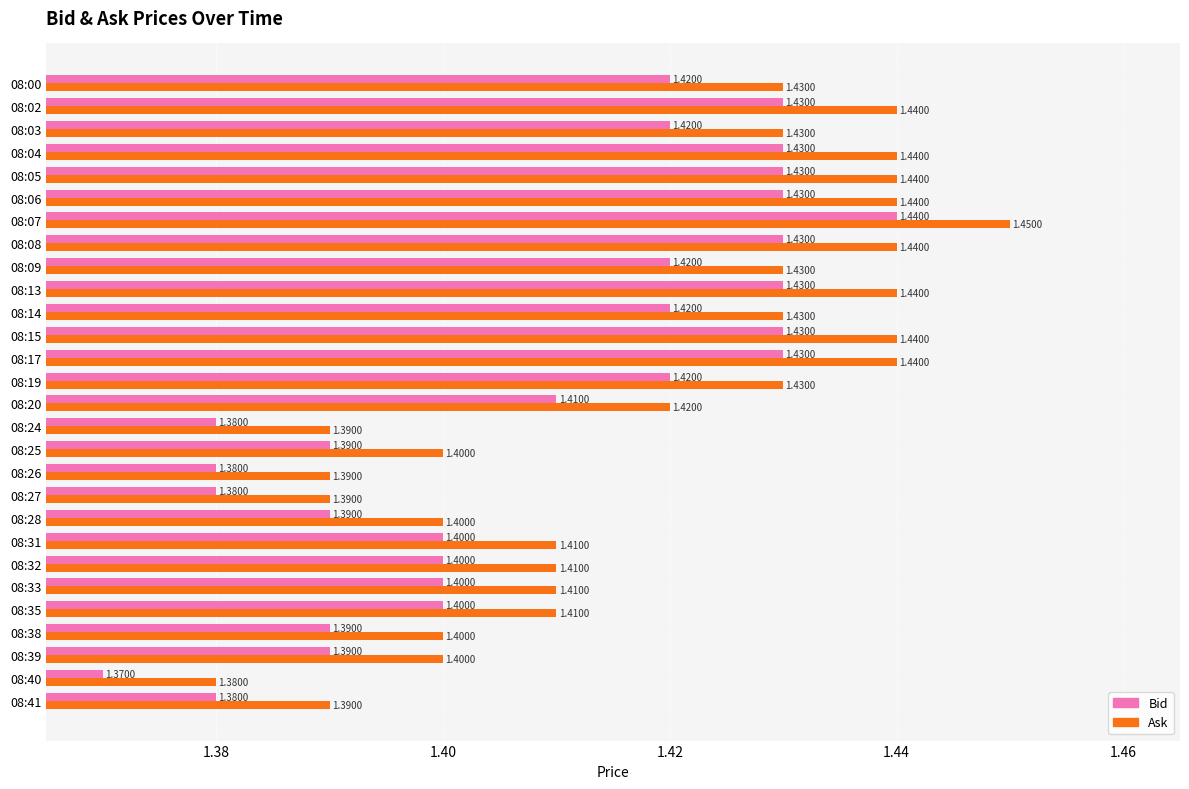

Rank the series at 08:28 from highest to lowest value.

Ask, Bid